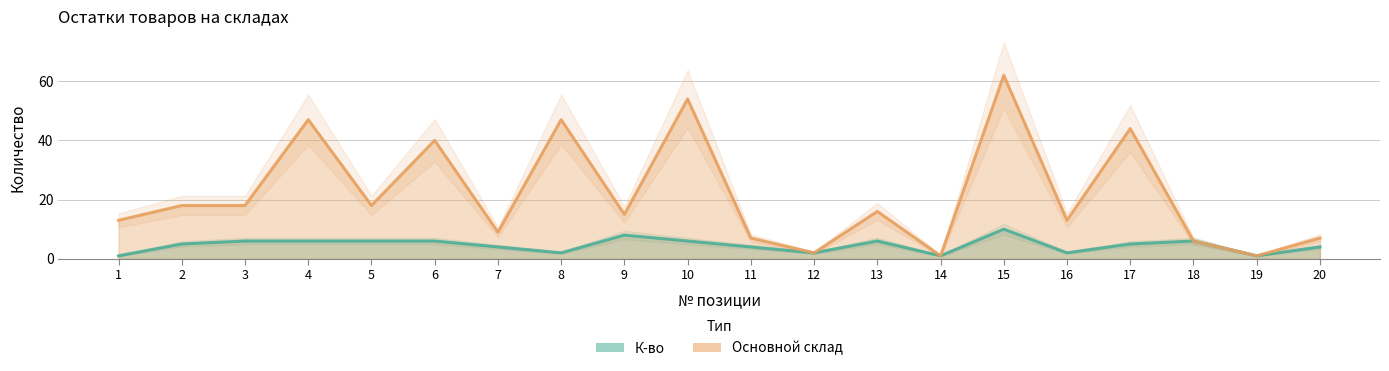

What are all the series names shown in the legend?

К-во, Основной склад